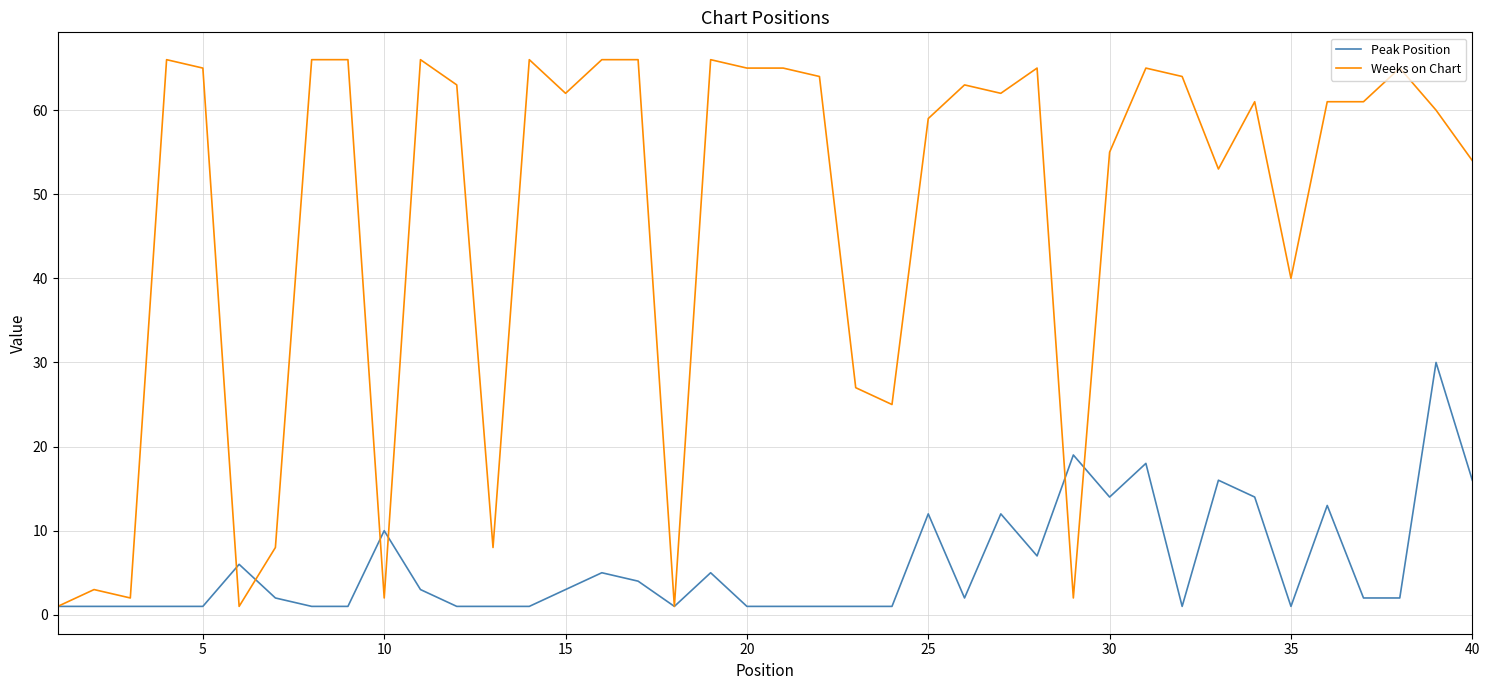

What are all the series names shown in the legend?

Peak Position, Weeks on Chart